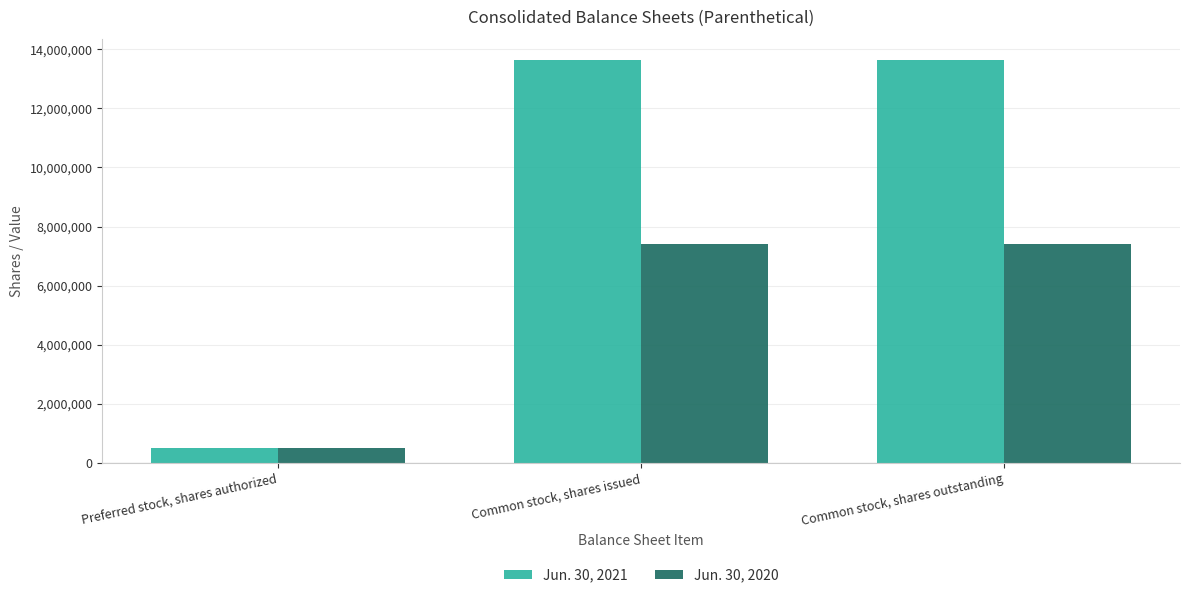

Which series has the largest range (max minus min)?

Jun. 30, 2021